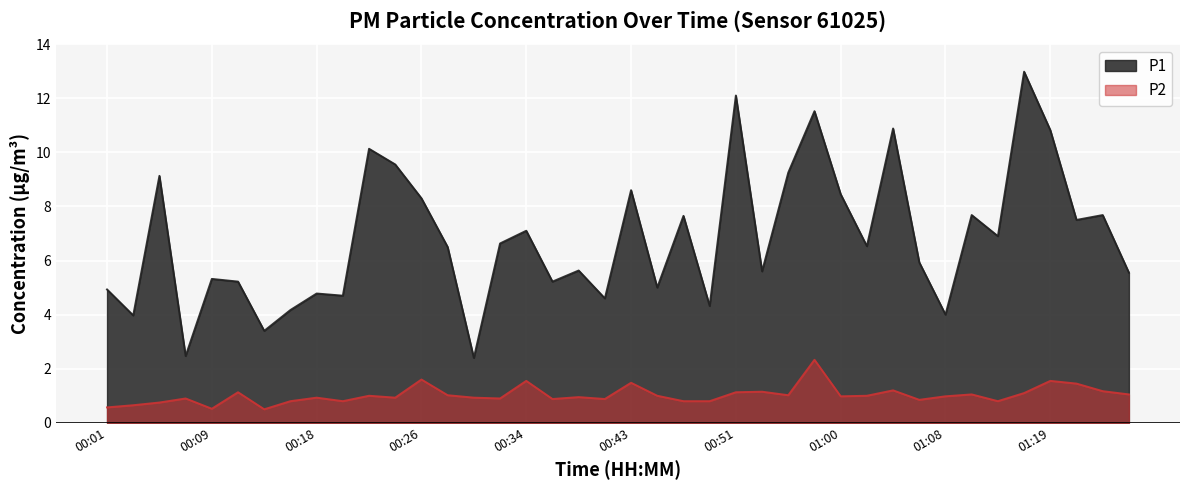

True or false: P2 and P1 cross at least once.

False